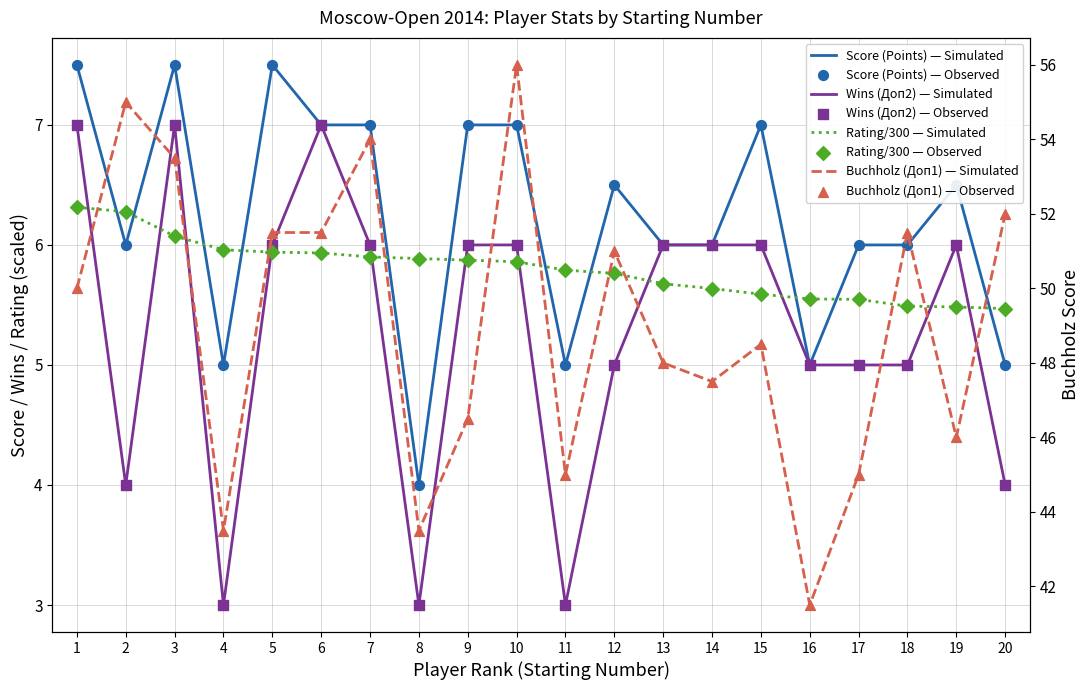

Which series has the widest spread of Y values?

Buchholz (Доп1)